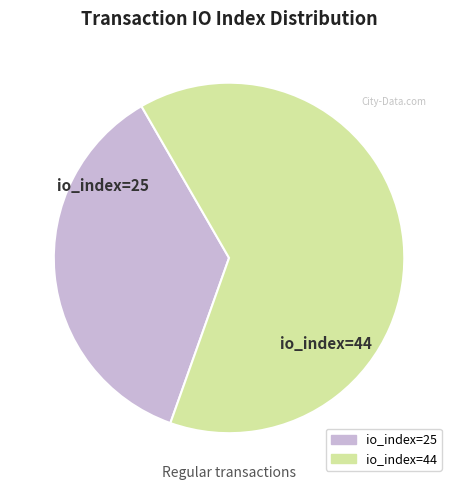

Is io_index=44 the majority of the pie?

Yes